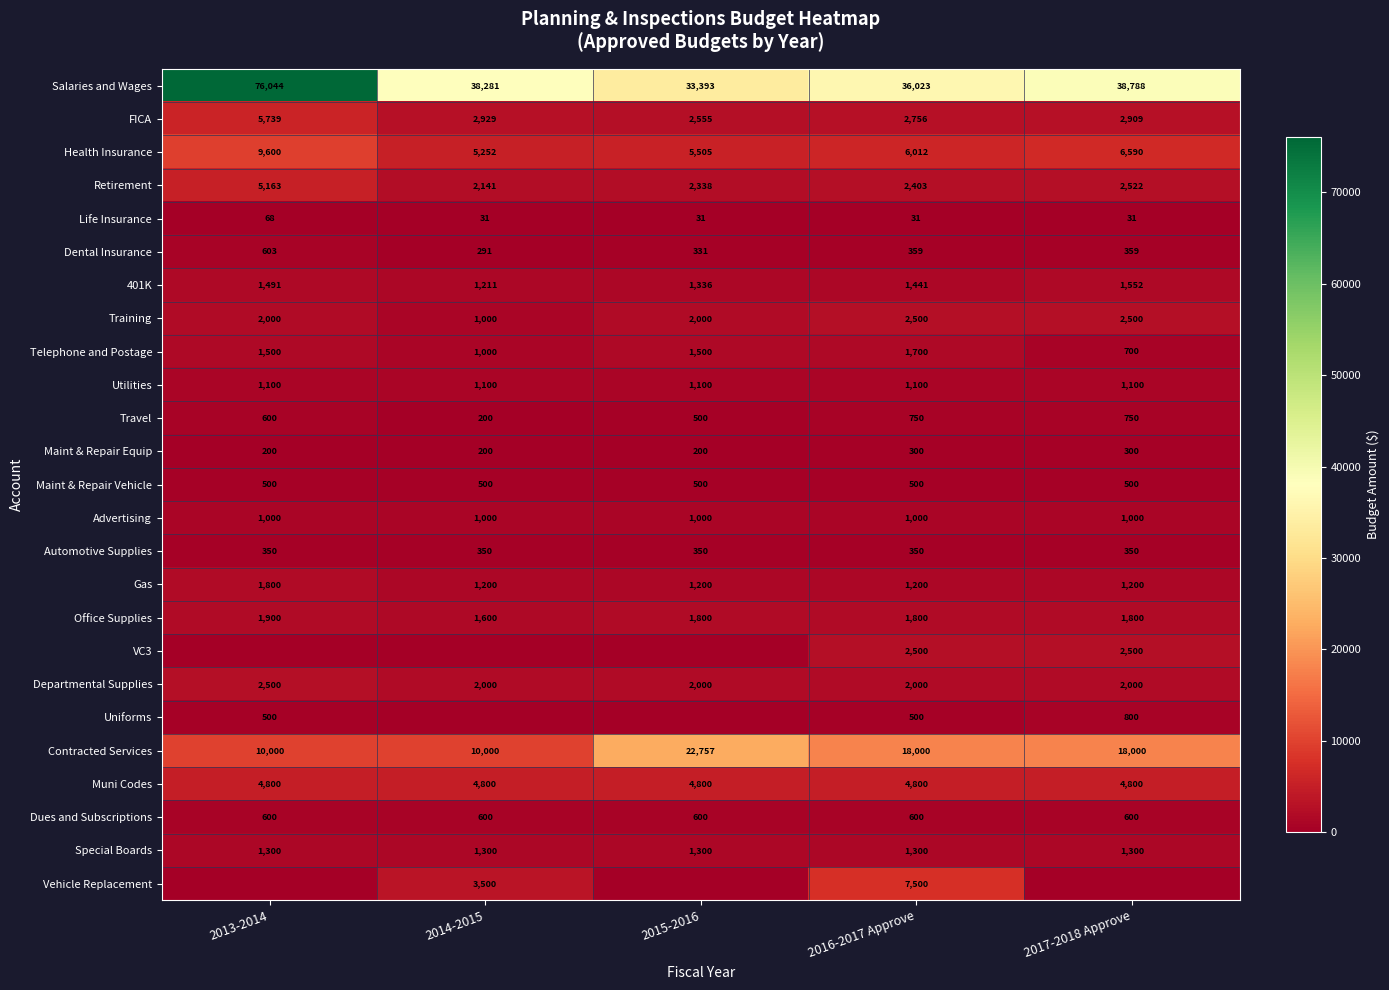

Is it true that Travel equals 1048.1 at 2016-2017 Approve?

False